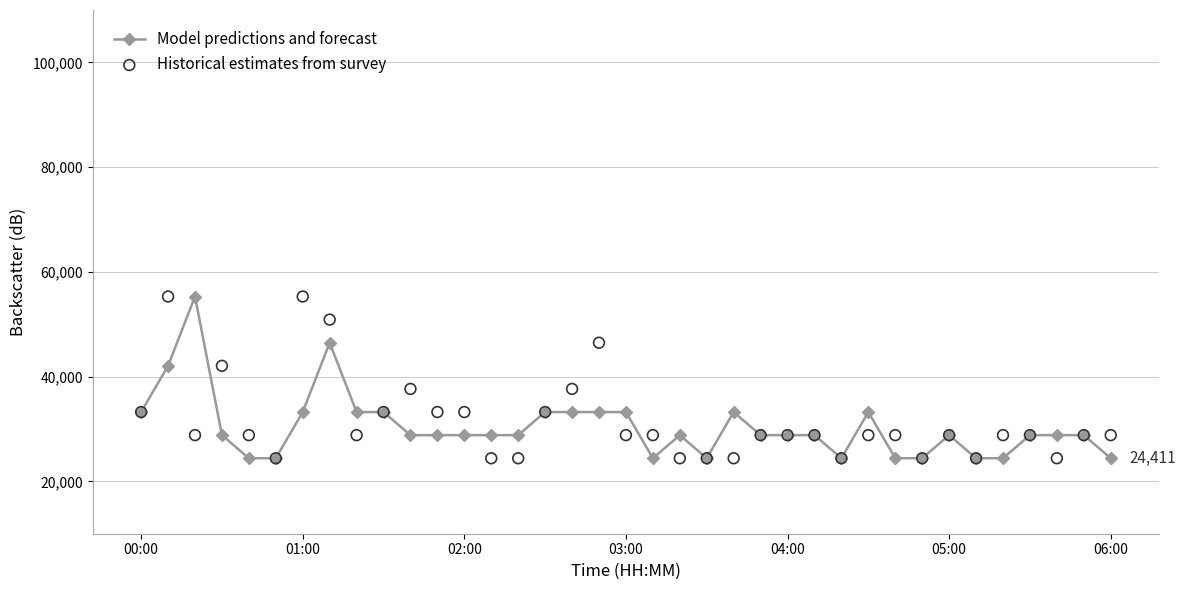

Which series contains the highest Y value?

Model predictions and forecast